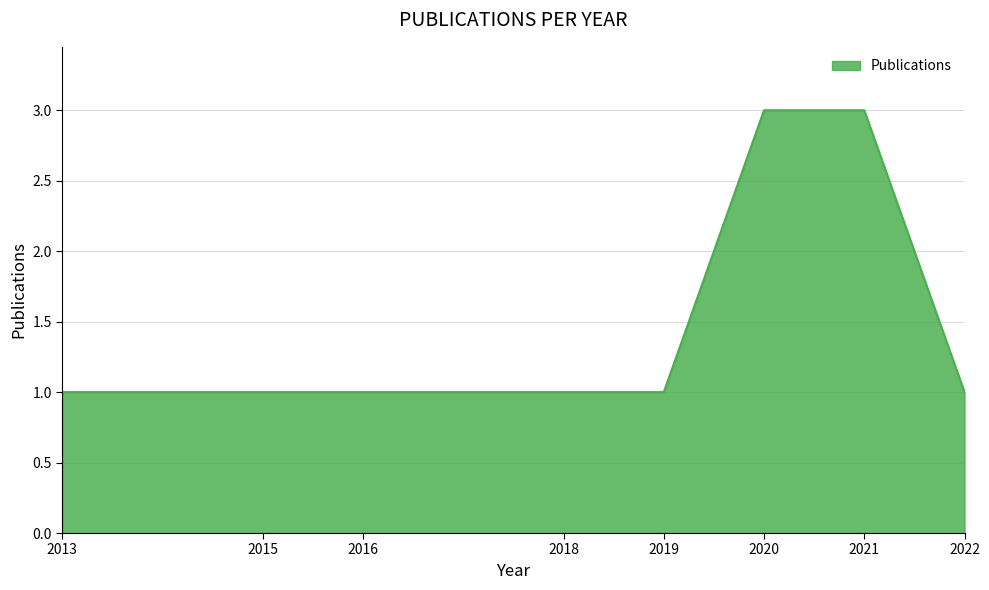

Reading left to right, what are all the values shown in this chart?

2013=1	2015=1	2016=1	2018=1	2019=1	2020=3	2021=3	2022=1